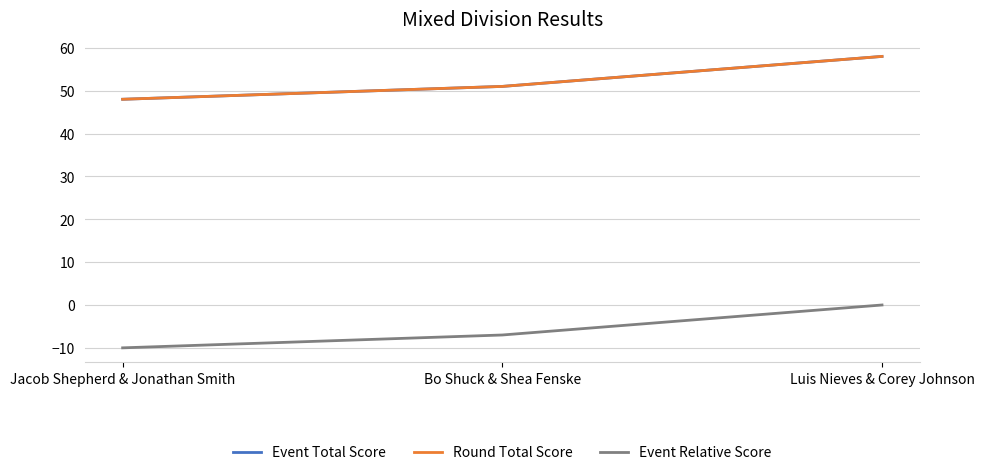

Rank the series by their maximum value, from highest to lowest.

Event Total Score, Round Total Score, Event Relative Score